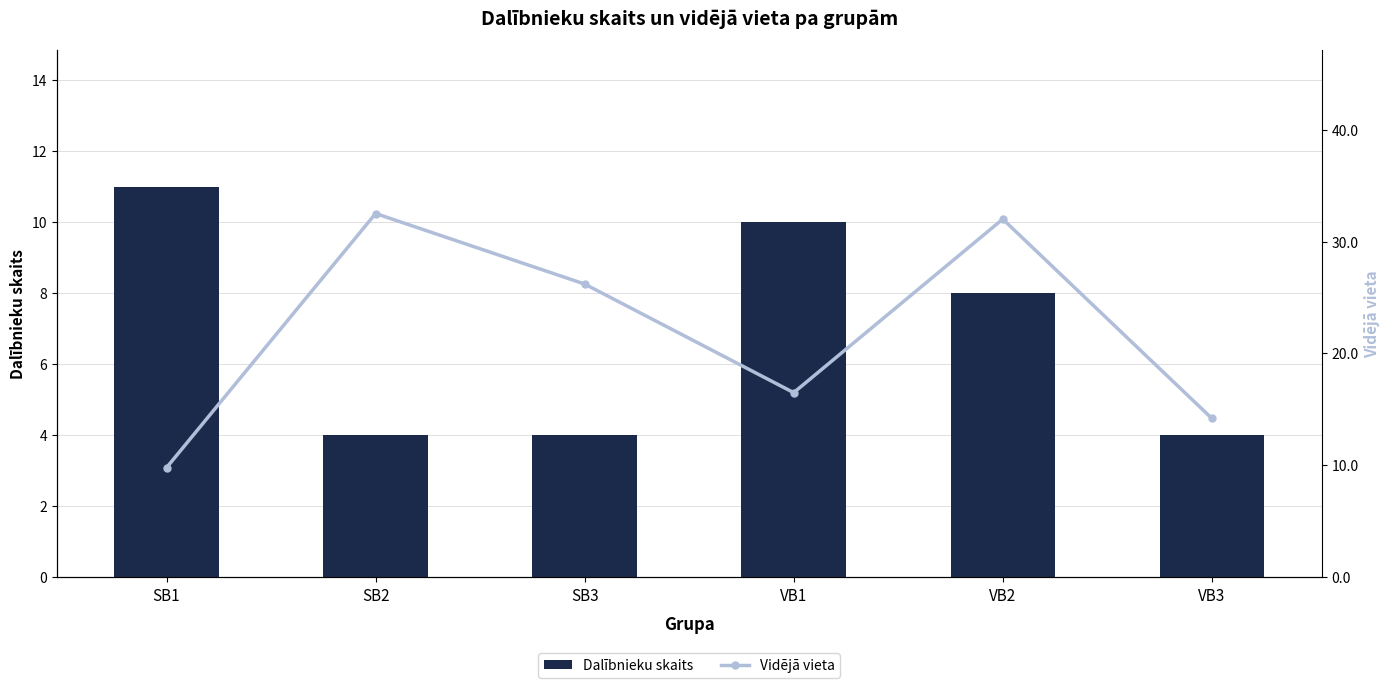

Where does the Vidējā vieta series first go above 26?

SB2